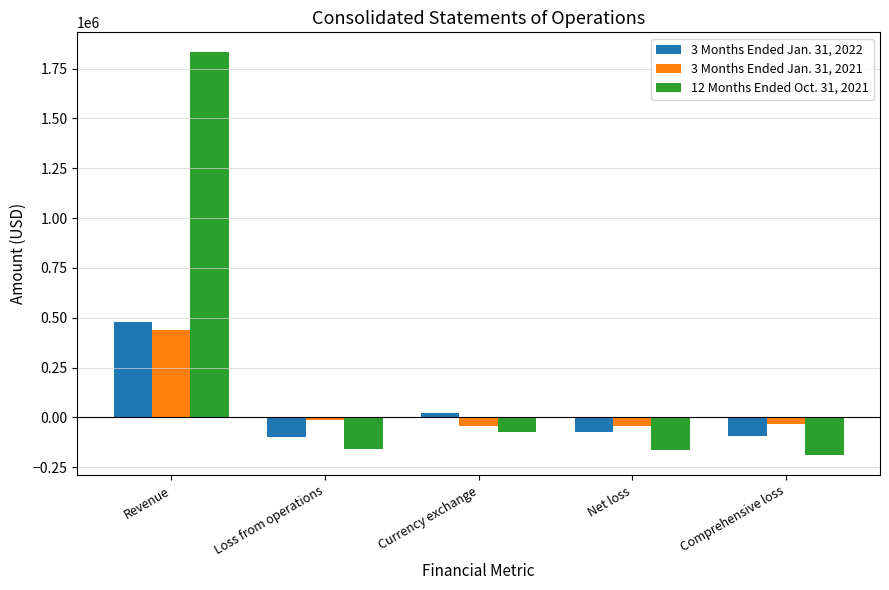

At how many categories does at least one series exceed 361612?

1